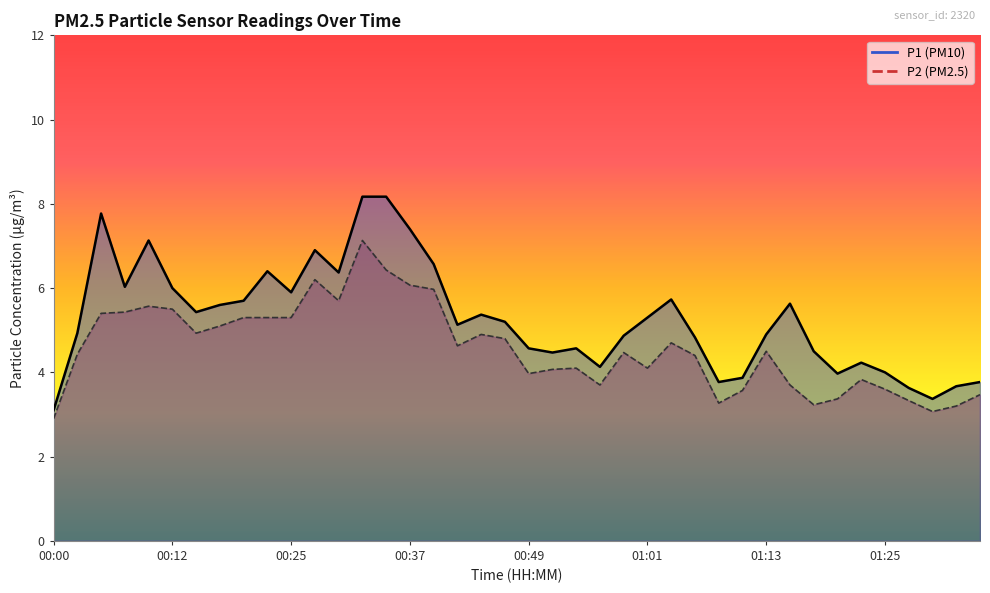

True or false: P1 line has a value of 4.1 at 00:49.

False